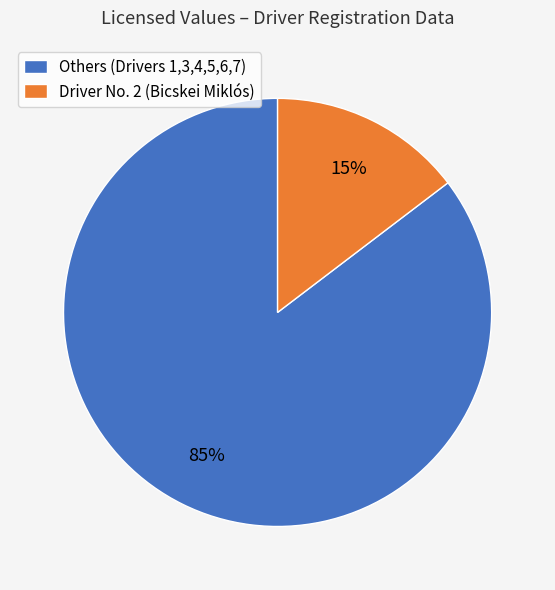

Is the sum of Driver No. 2 (Bicskei Miklós) and Others (Drivers 1,3,4,5,6,7) greater than half?

Yes